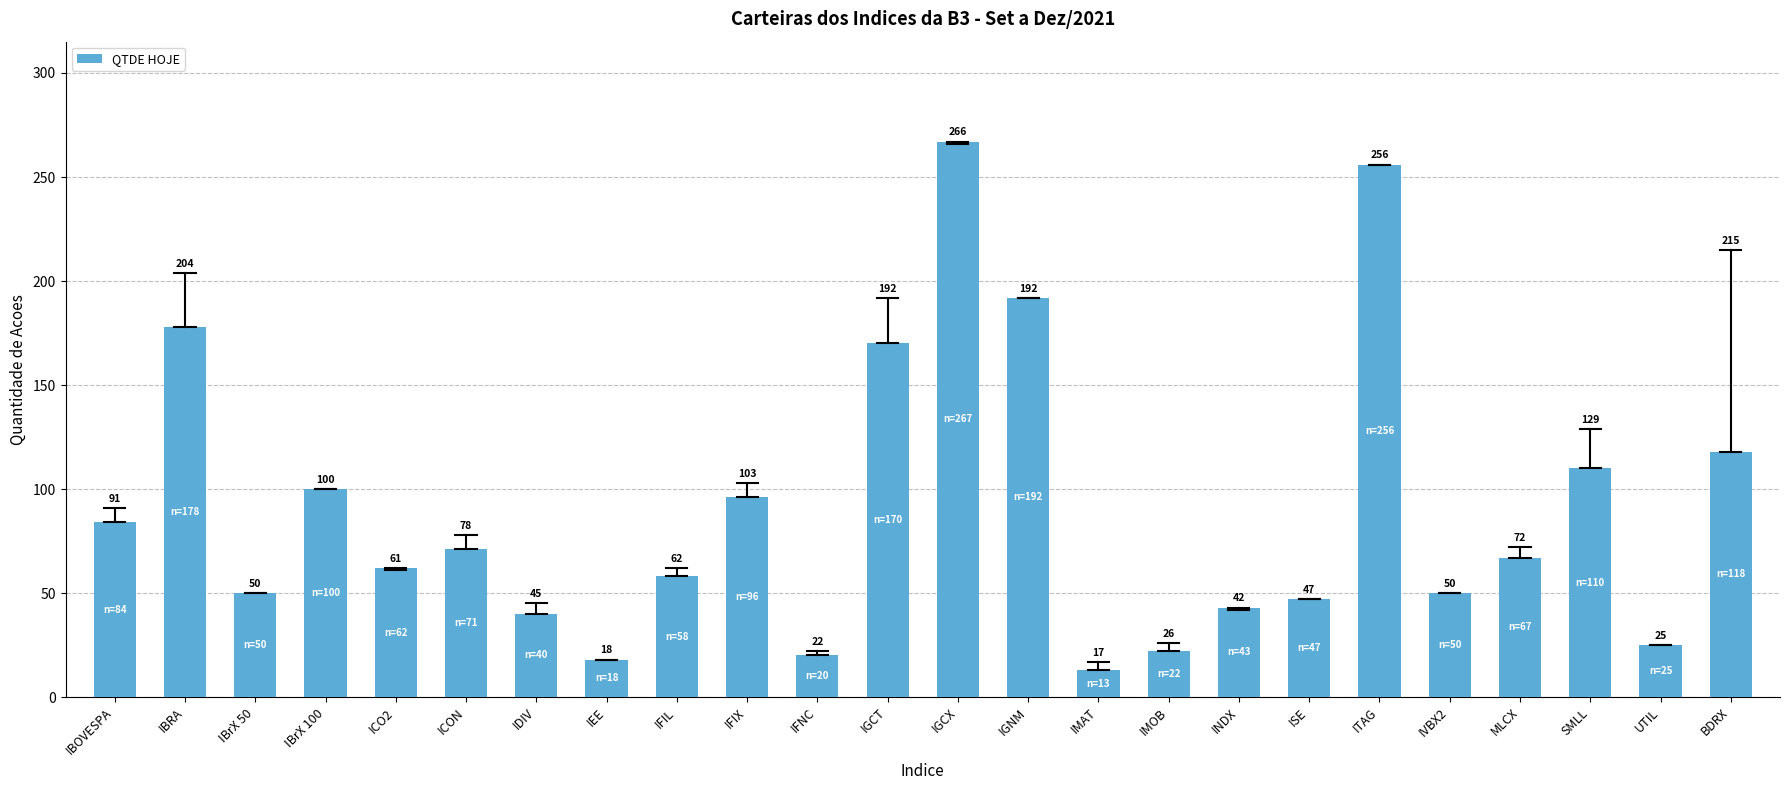

Reading left to right, list all the values displayed in this chart.

IBOVESPA=84	IBRA=178	IBrX 50=50	IBrX 100=100	ICO2=62	ICON=71	IDIV=40	IEE=18	IFIL=58	IFIX=96	IFNC=20	IGCT=170	IGCX=267	IGNM=192	IMAT=13	IMOB=22	INDX=43	ISE=47	ITAG=256	IVBX2=50	MLCX=67	SMLL=110	UTIL=25	BDRX=118